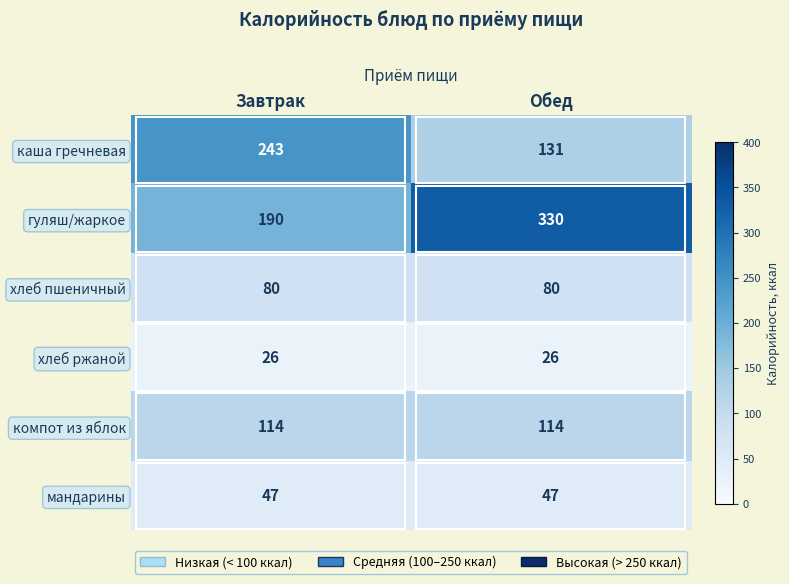

Which series has the largest total across all categories?

гуляш/жаркое